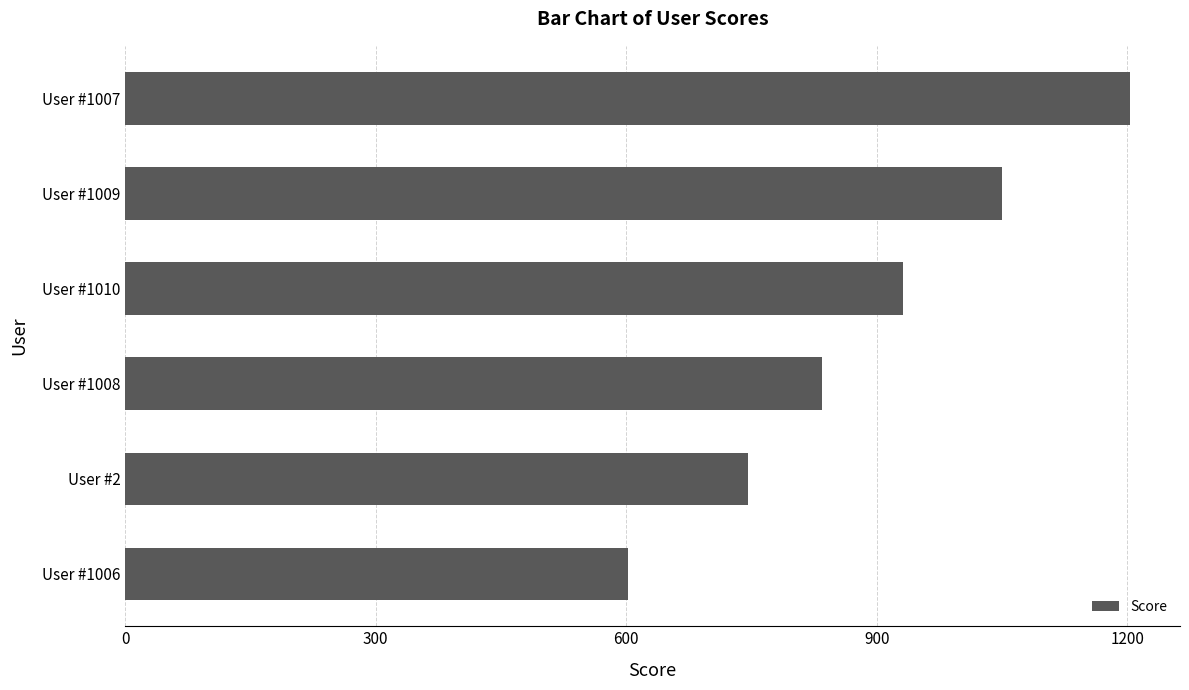

The chart shows a value of 1579 at User #1009. True or false?

False